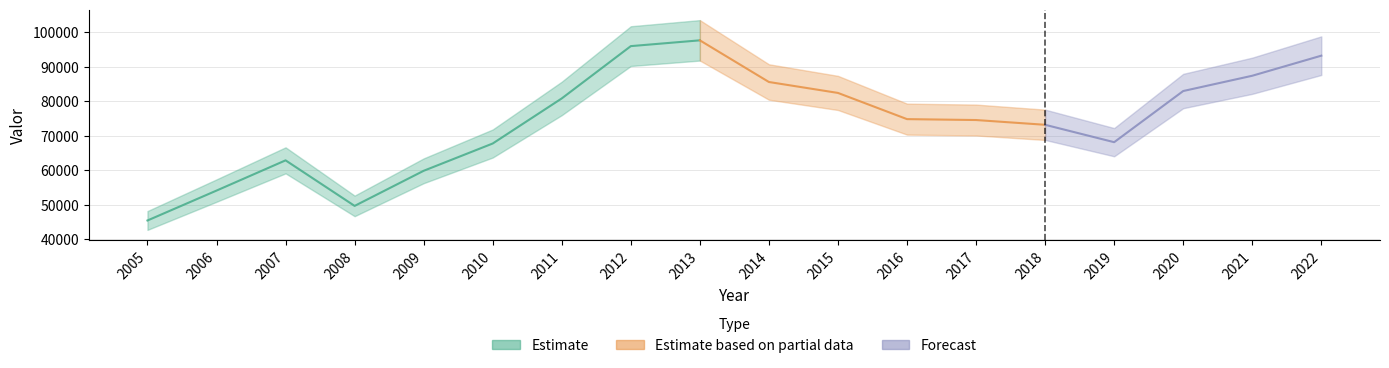

Reading left to right, list all the values displayed in this chart.

2005=45491	2006=54159	2007=62927	2008=49719	2009=59898	2010=67810	2011=80883	2012=96045	2013=97722	2014=85642	2015=82474	2016=74879	2017=74616	2018=73236	2019=68193	2020=83024	2021=87455	2022=93276